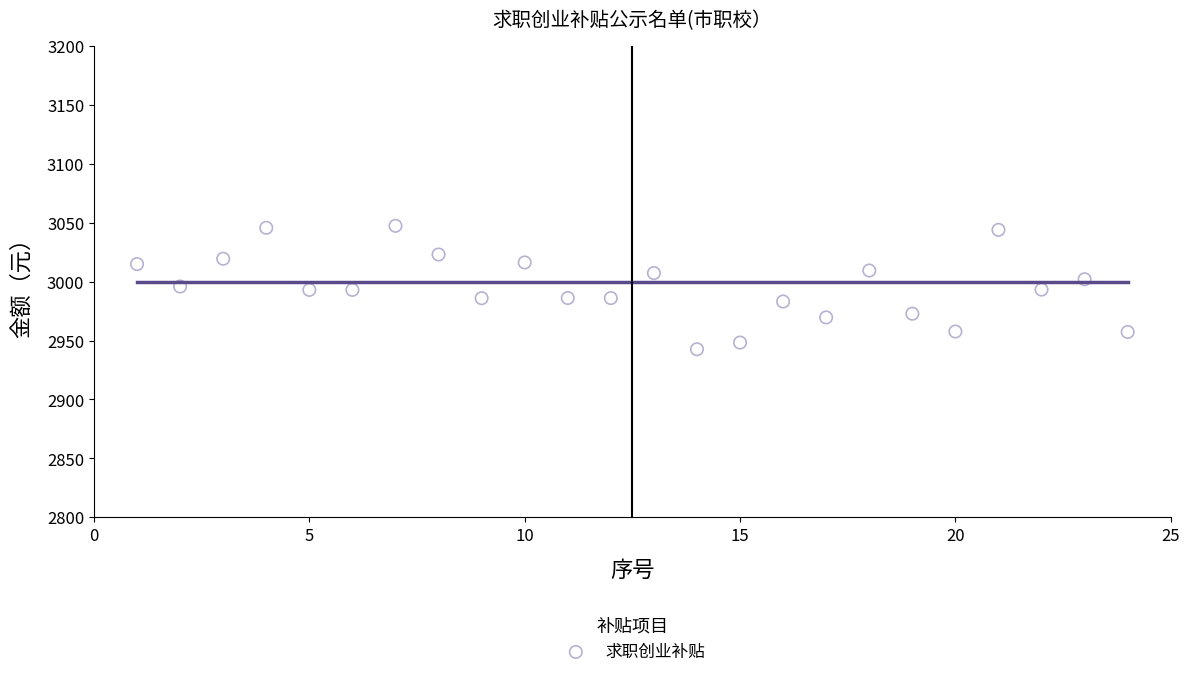

What is the range of X values (max minus min)?

23.0